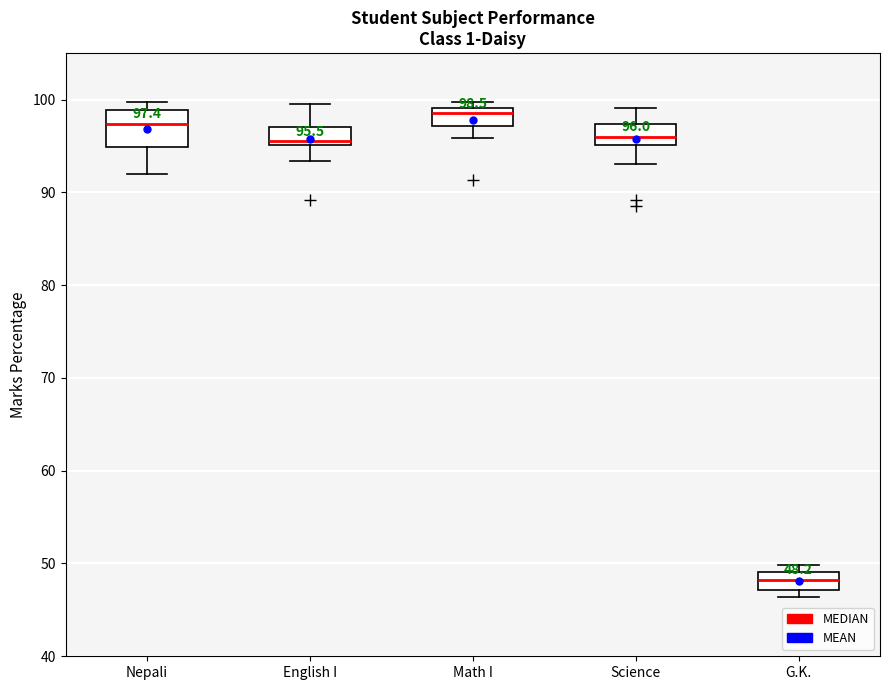

Which box has the highest median line?

Math I